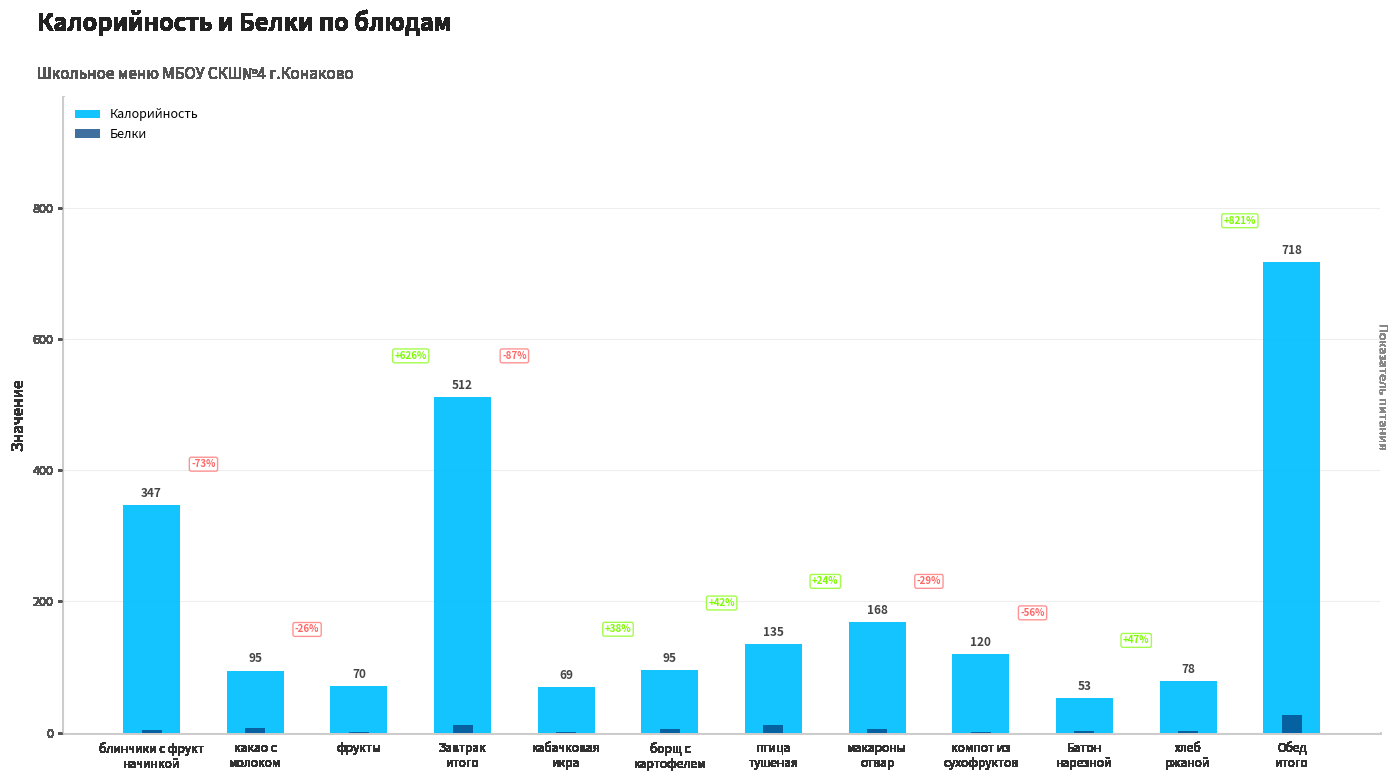

What is the highest value of the Калорийность series?

718.0